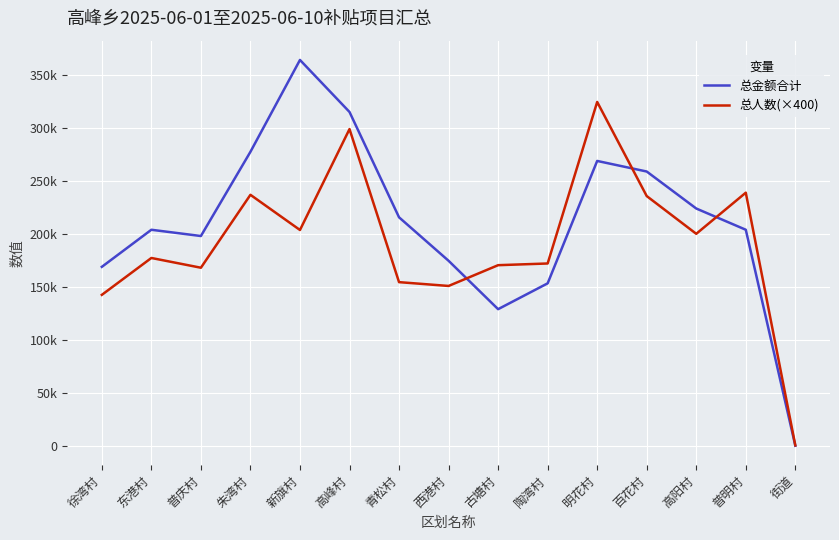

Does the chart display data point markers on the line(s)?

No